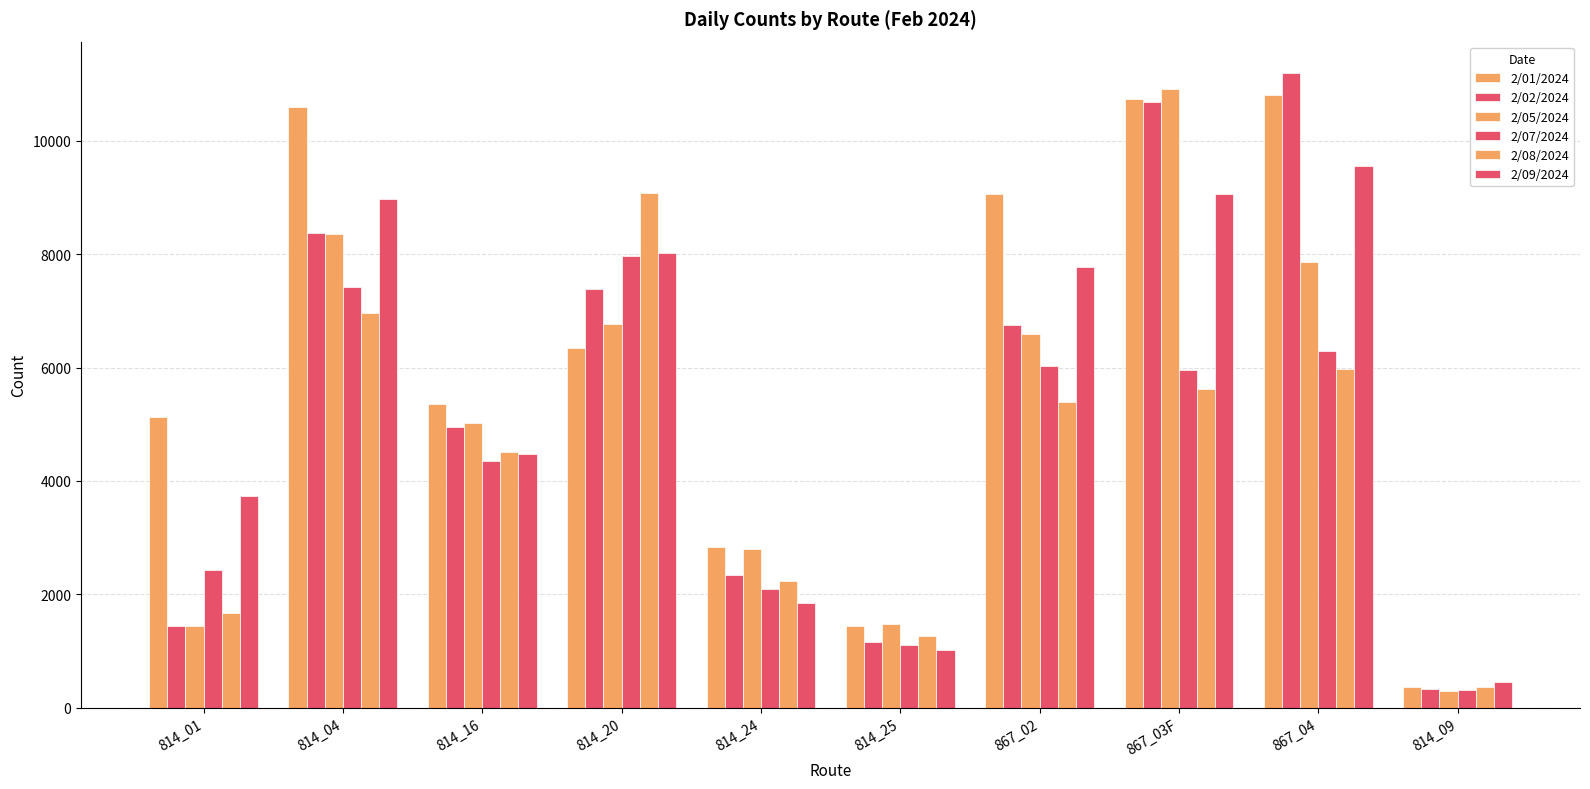

At which label does 2/02/2024 reach its peak?

867_04